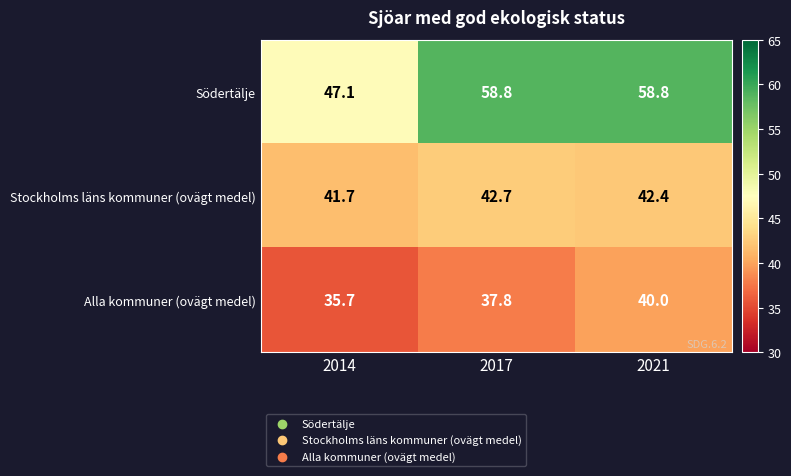

How many distinct data groups are displayed?

3